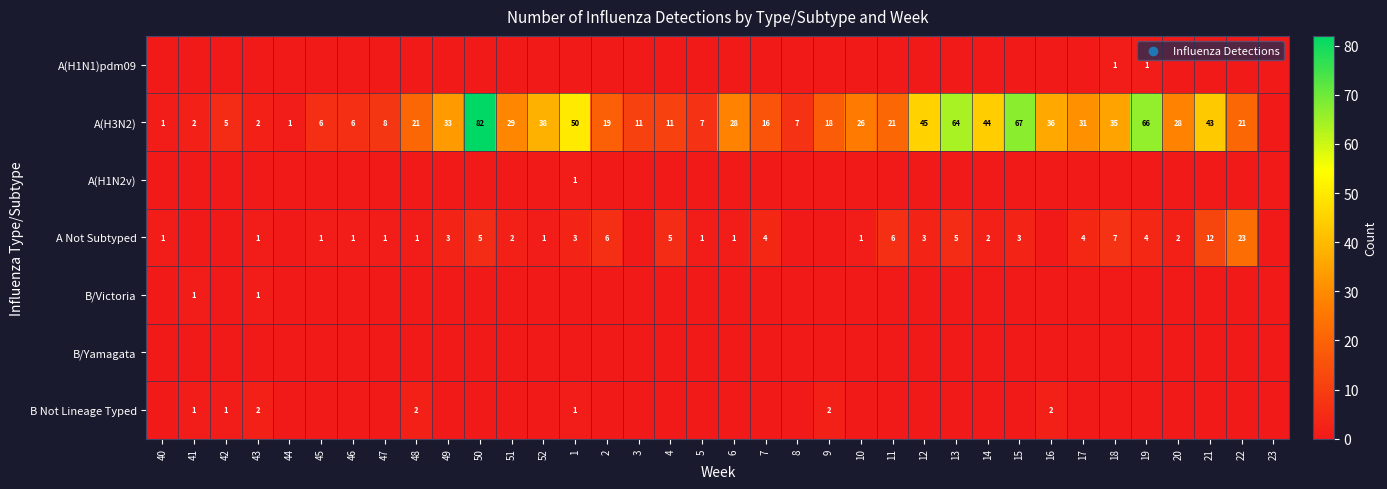

What is the difference between the A(H3N2) values at 12 and 5?

38